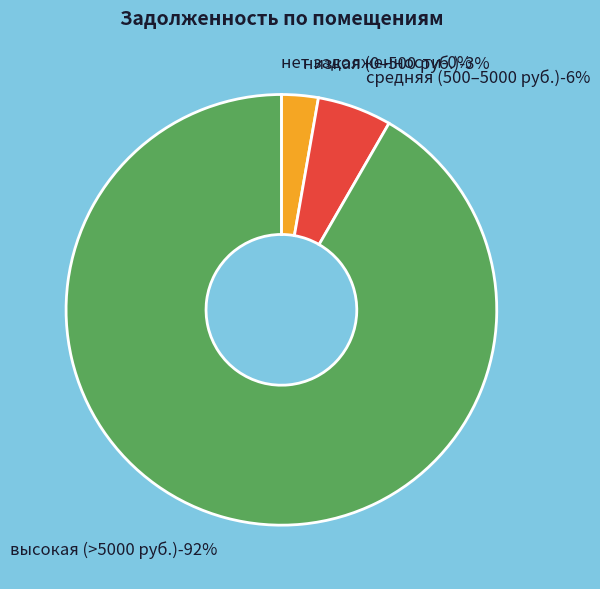

How much of the chart is everything except 32?

99.8%